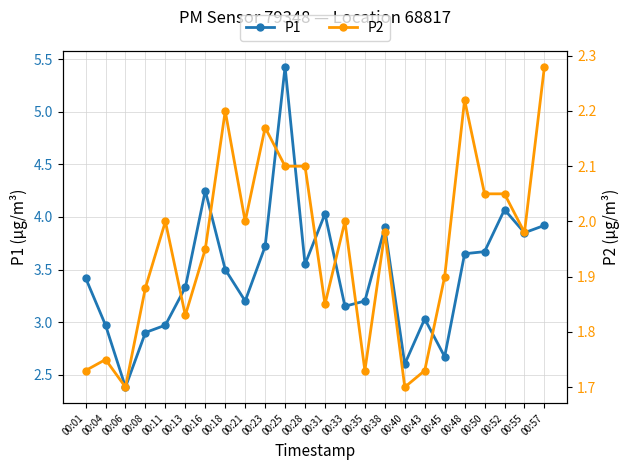

Is the value of P1 at 00:48 greater than the value of P2 at 00:01?

Yes